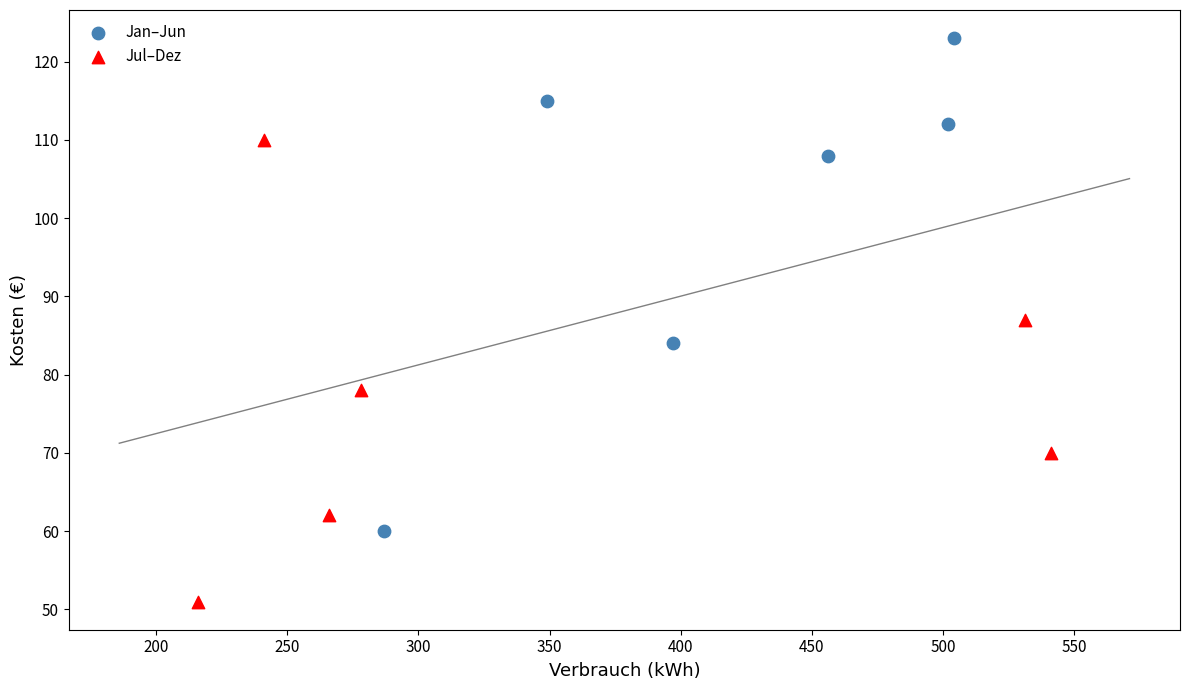

Which series contains the highest Y value?

Jan–Jun